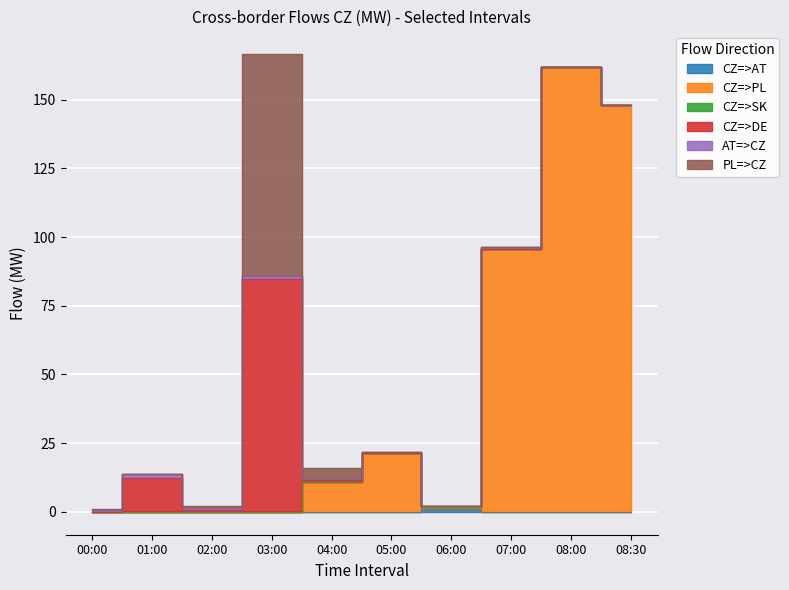

What is the difference between the AT=>CZ values at 04:00 and 06:00?

0.6